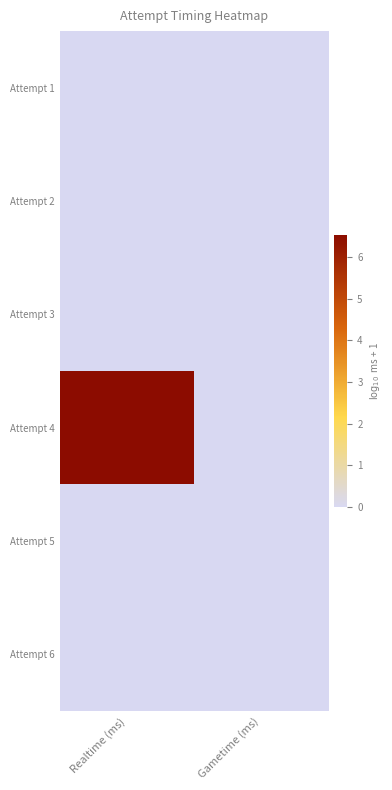

At which category is the sum across all series the highest?

Realtime (ms)